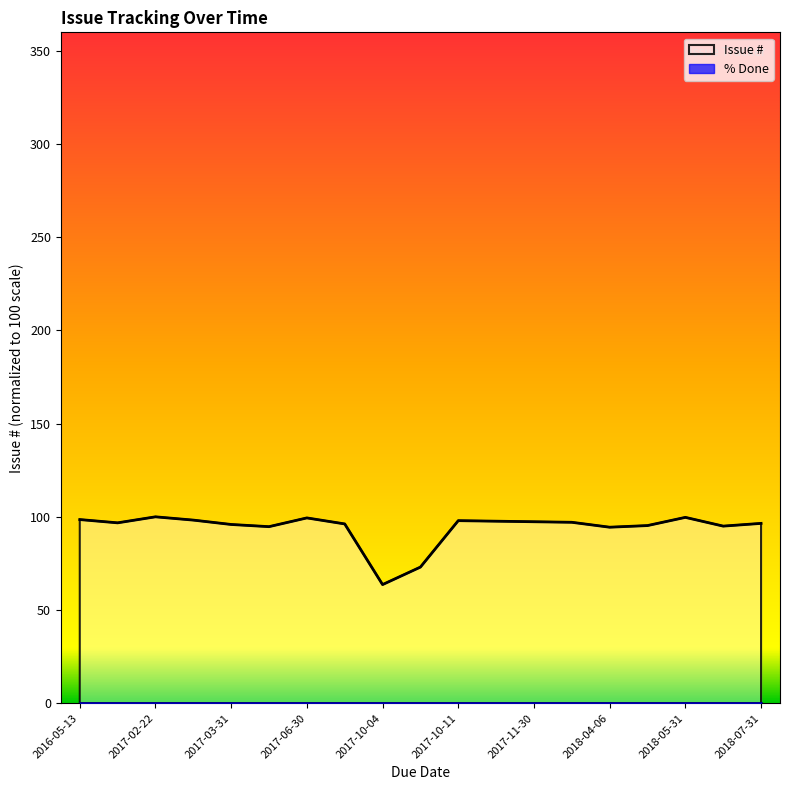

Between 2018-05-31 and 2017-04-01, which is larger?

2018-05-31